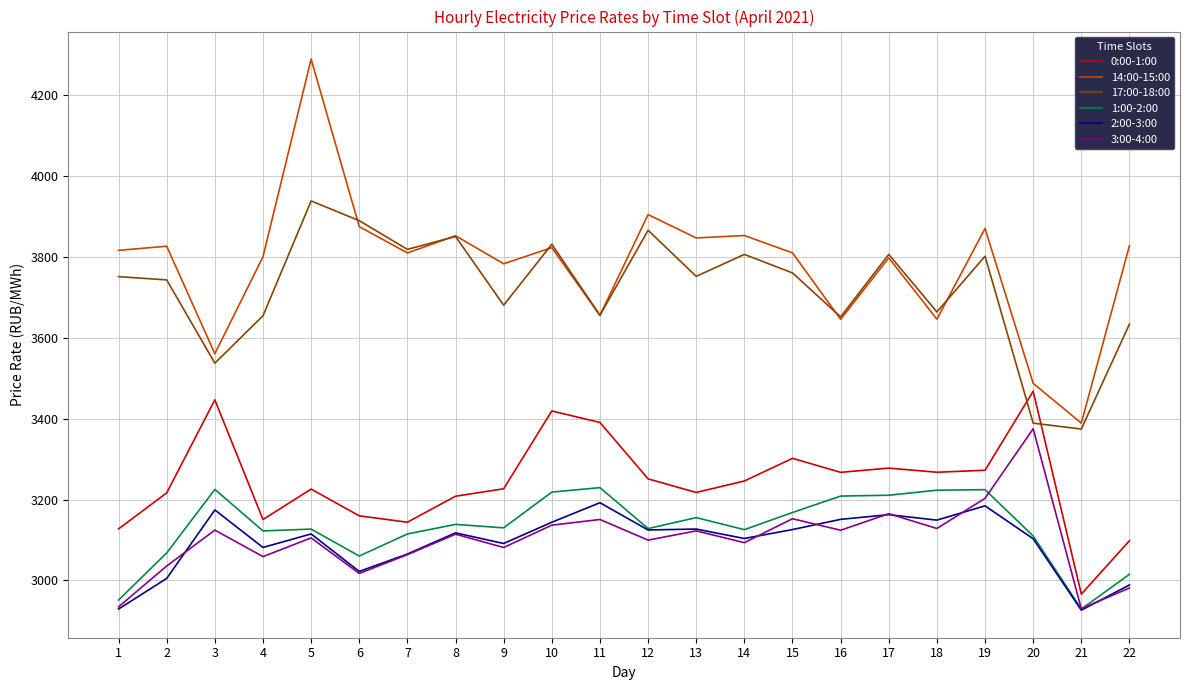

At which category is the sum across all series the highest?

5